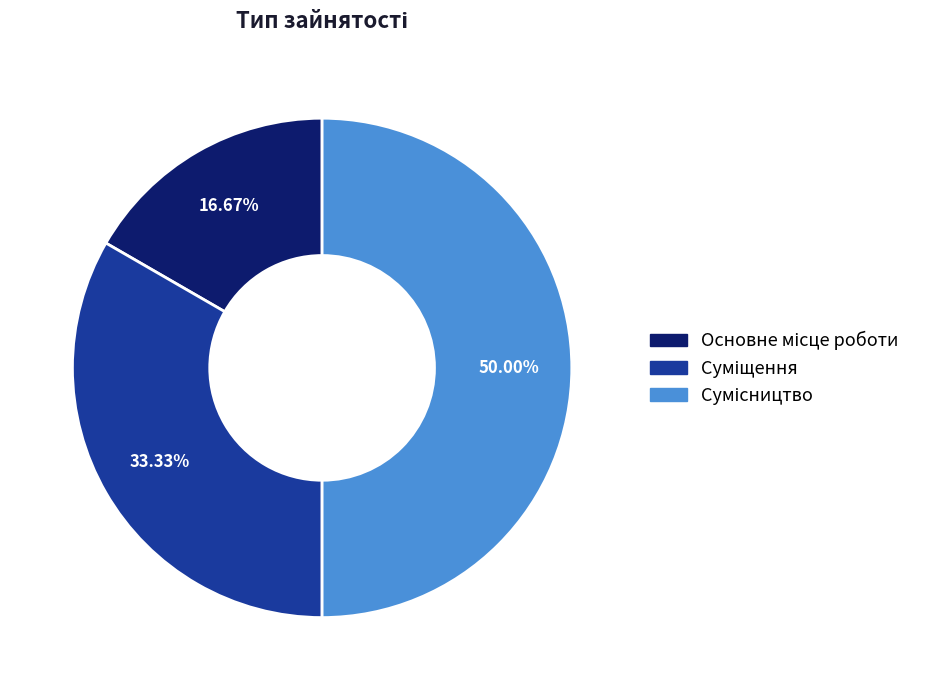

Count the number of slices in the pie.

3